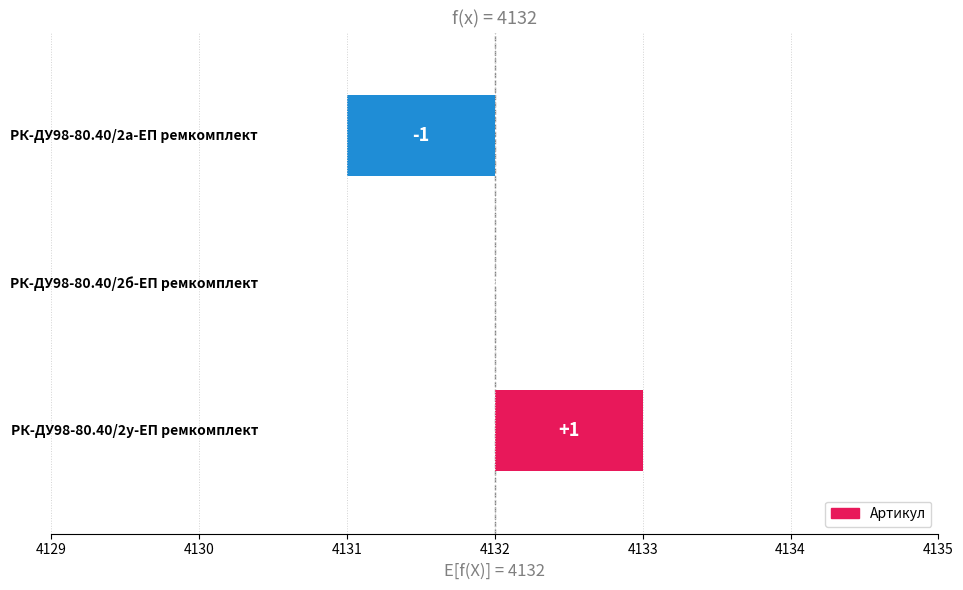

How many bars are there in total?

3